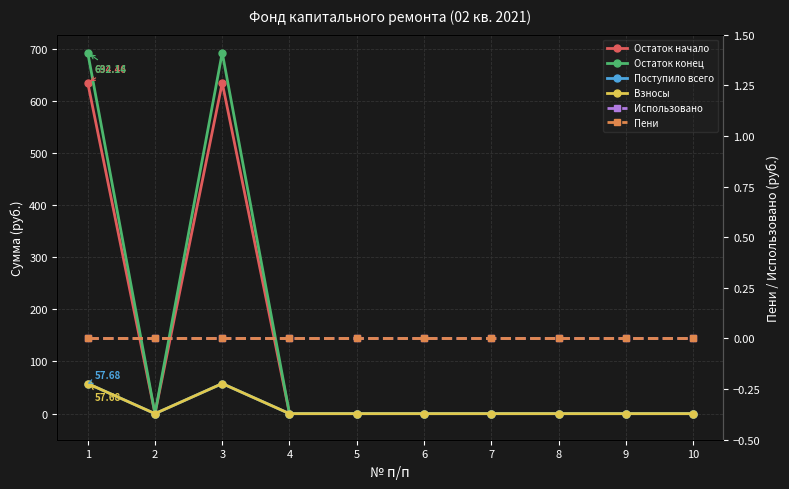

Reading right to left, list all the values displayed in this chart.

Остаток начало: 0.0	0.0	0.0	0.0	0.0	0.0	0.0	634.5	0.0	634.5
Остаток конец: 0.0	0.0	0.0	0.0	0.0	0.0	0.0	692.1	0.0	692.1
Поступило всего: 0.0	0.0	0.0	0.0	0.0	0.0	0.0	57.7	0.0	57.7
Взносы: 0.0	0.0	0.0	0.0	0.0	0.0	0.0	57.7	0.0	57.7
Использовано: 0.0	0.0	0.0	0.0	0.0	0.0	0.0	0.0	0.0	0.0
Пени: 0.0	0.0	0.0	0.0	0.0	0.0	0.0	0.0	0.0	0.0